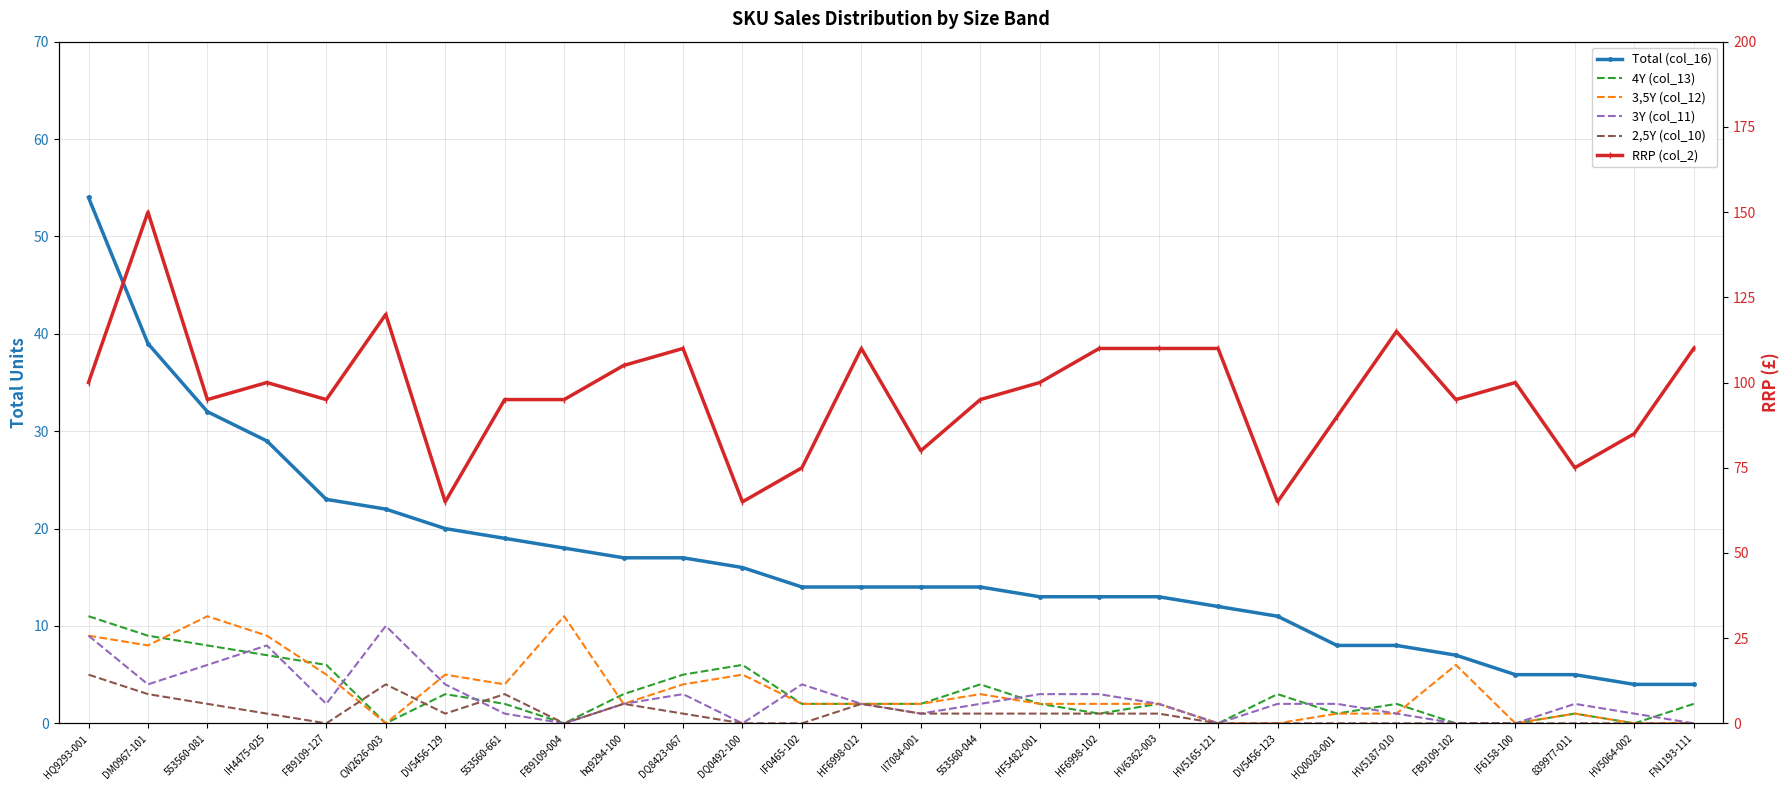

What position from the right is FB9109-127?

24